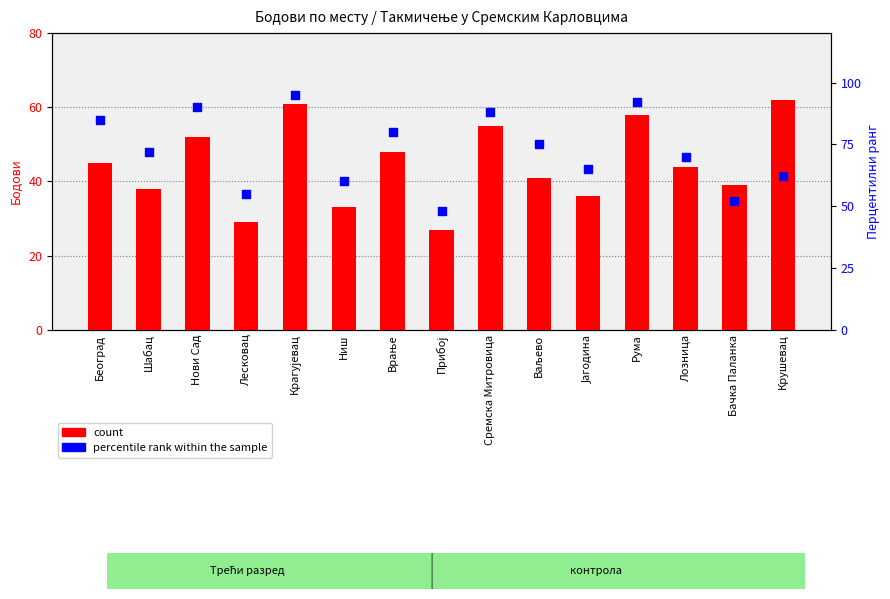

What is the total value across all series at Ваљево?

116